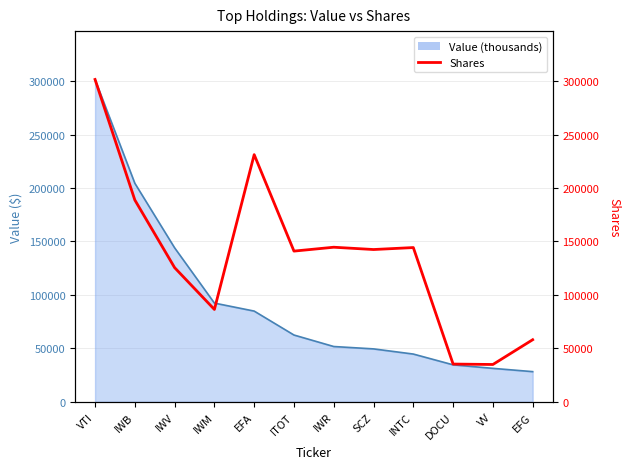

Is it true that the value at VV is 34922?

True